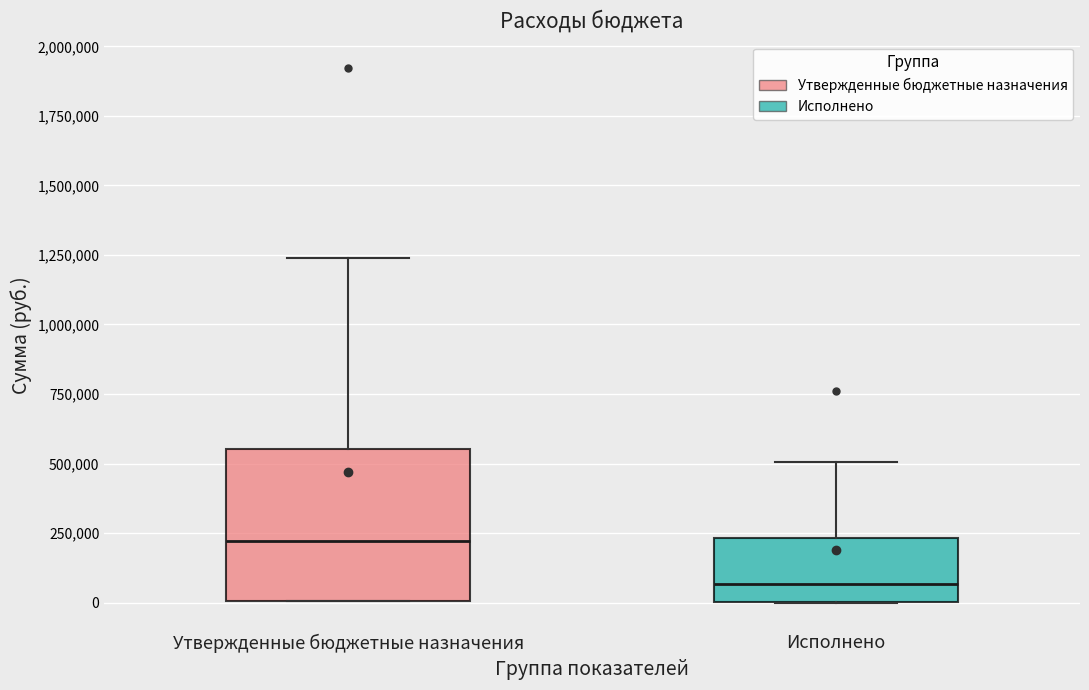

Reading left to right, read every box against the y-axis: the position of its median line, the range the box covers, and the ends of its whiskers. The values are not printed on the chart, so give them approximately, as read against the axis.

Утвержденные бюджетные назначения: median 200000, box 0 to 550000, whiskers 0 to 1250000
Исполнено: median 50000, box 0 to 250000, whiskers 0 to 500000